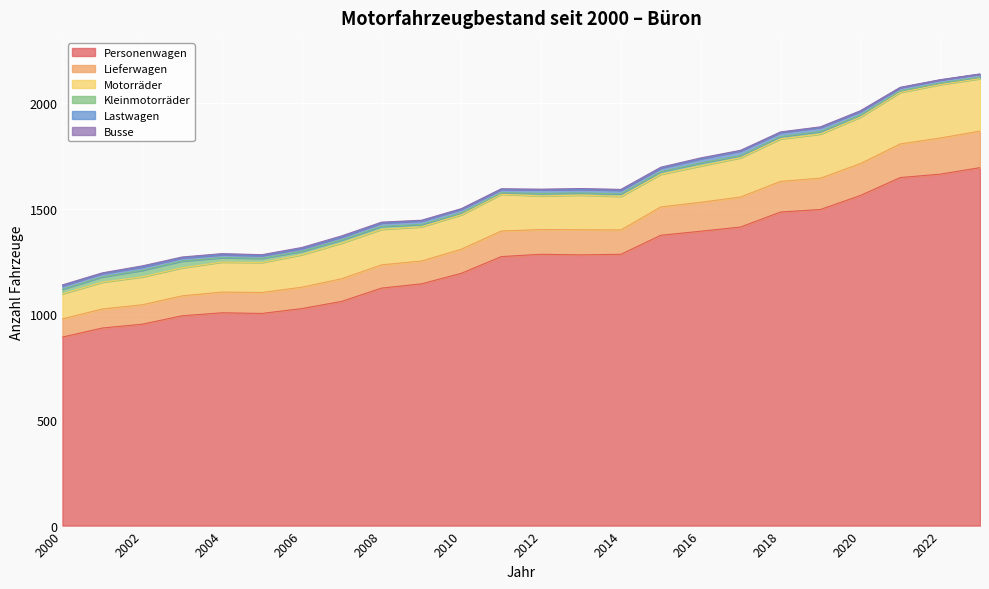

What is the total value across all series at 2020?

1963